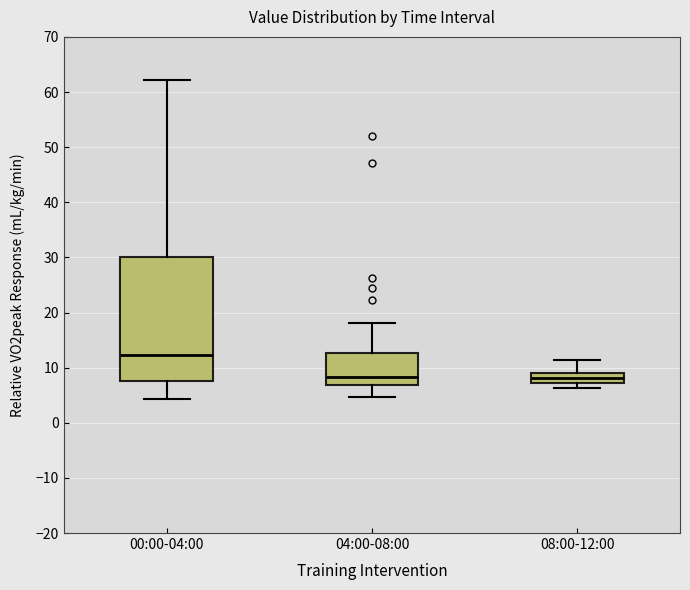

Reading left to right, transcribe this box plot: for each box, give where its median line is, the range the box spans, and where its two whiskers end, as read against the y-axis. The values are not printed on the chart, so give them approximately, as read against the axis.

00:00-04:00: median 12, box 8 to 30, whiskers 4 to 62
04:00-08:00: median 8, box 7 to 13, whiskers 5 to 18
08:00-12:00: median 8, box 7 to 9, whiskers 6 to 11